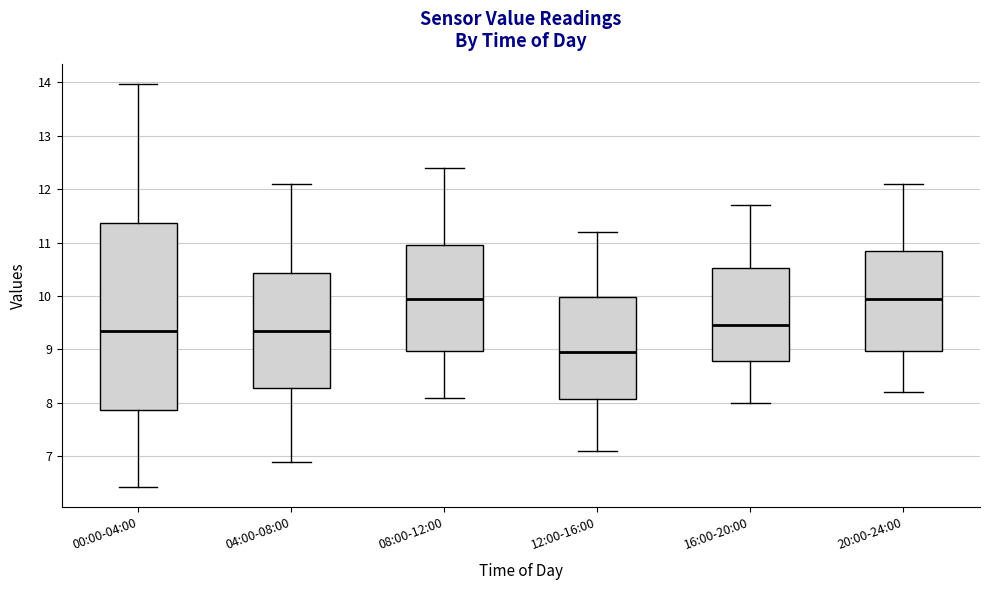

Reading left to right, read every box against the y-axis: the position of its median line, the range the box covers, and the ends of its whiskers. The values are not printed on the chart, so give them approximately, as read against the axis.

00:00-04:00: median 9.4, box 7.9 to 11.4, whiskers 6.4 to 14.0
04:00-08:00: median 9.4, box 8.3 to 10.4, whiskers 6.9 to 12.1
08:00-12:00: median 10.0, box 9.0 to 11.0, whiskers 8.1 to 12.4
12:00-16:00: median 9.0, box 8.1 to 10.0, whiskers 7.1 to 11.2
16:00-20:00: median 9.5, box 8.8 to 10.5, whiskers 8.0 to 11.7
20:00-24:00: median 10.0, box 9.0 to 10.9, whiskers 8.2 to 12.1